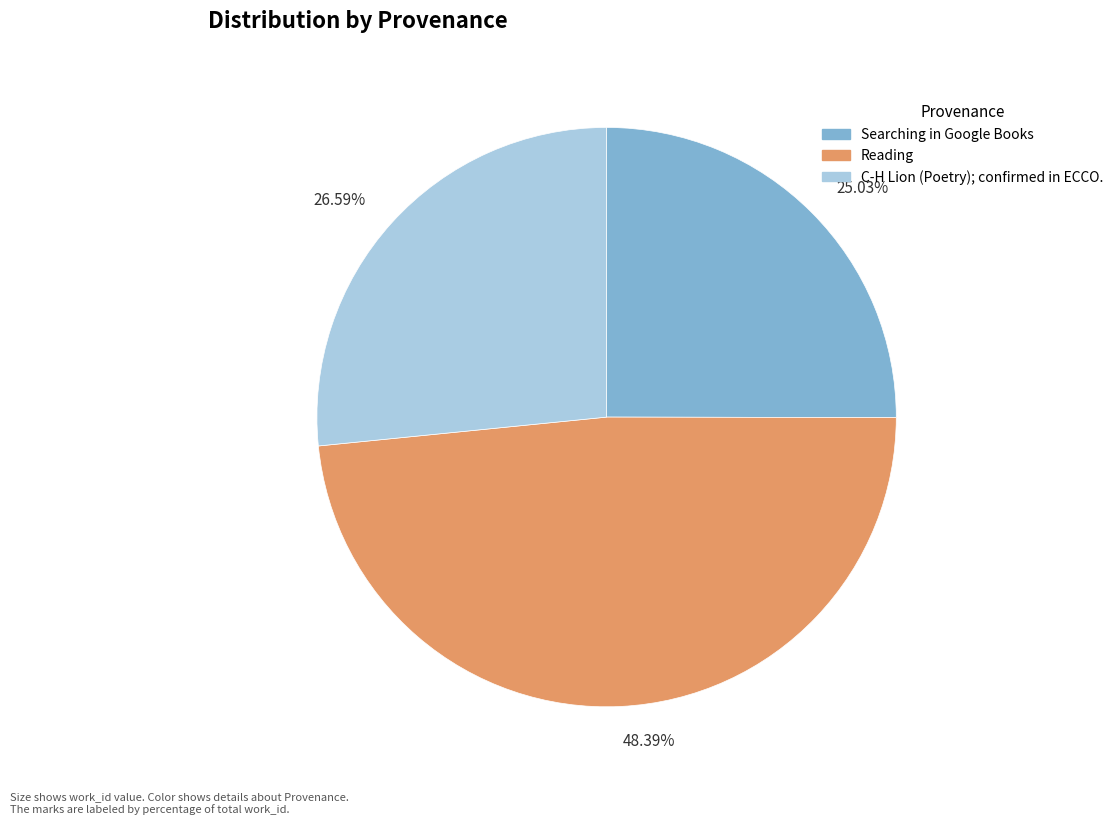

Count the number of slices in the pie.

3